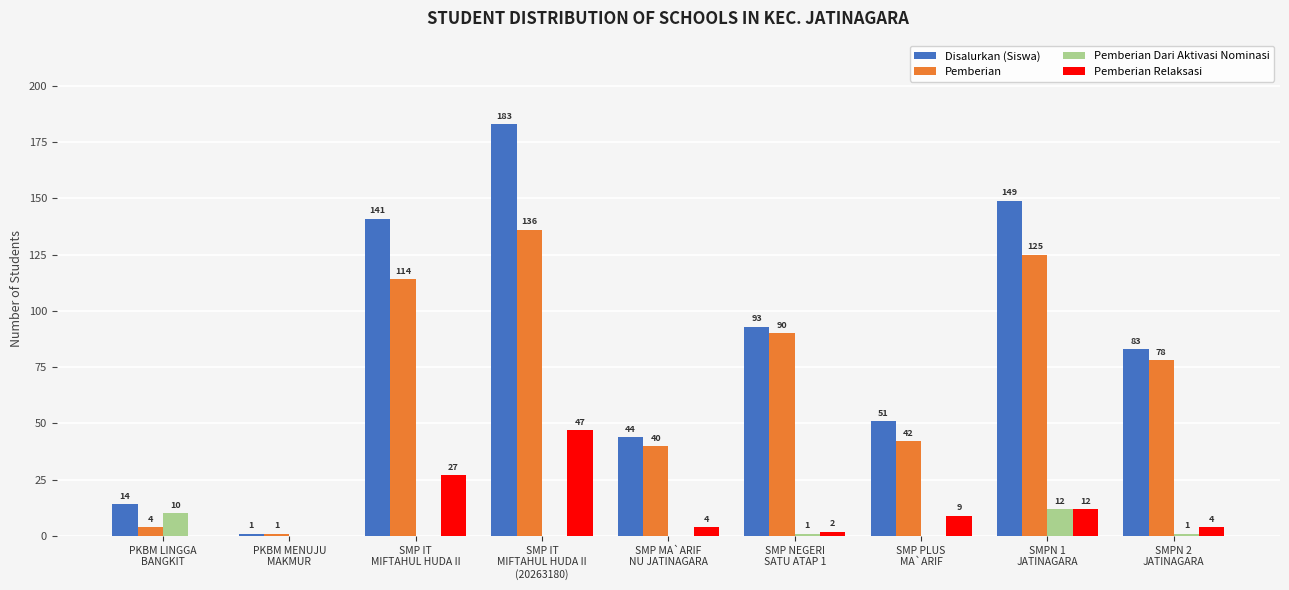

What is the greatest value displayed?

183